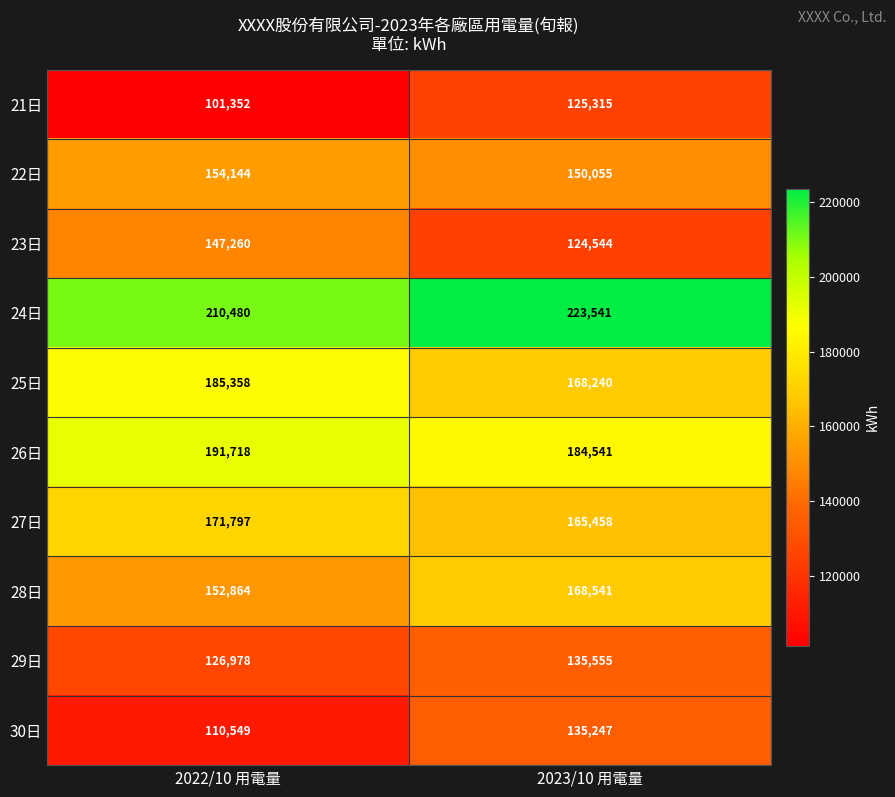

Which label corresponds to the smallest value in the chart?

2022/10 用電量